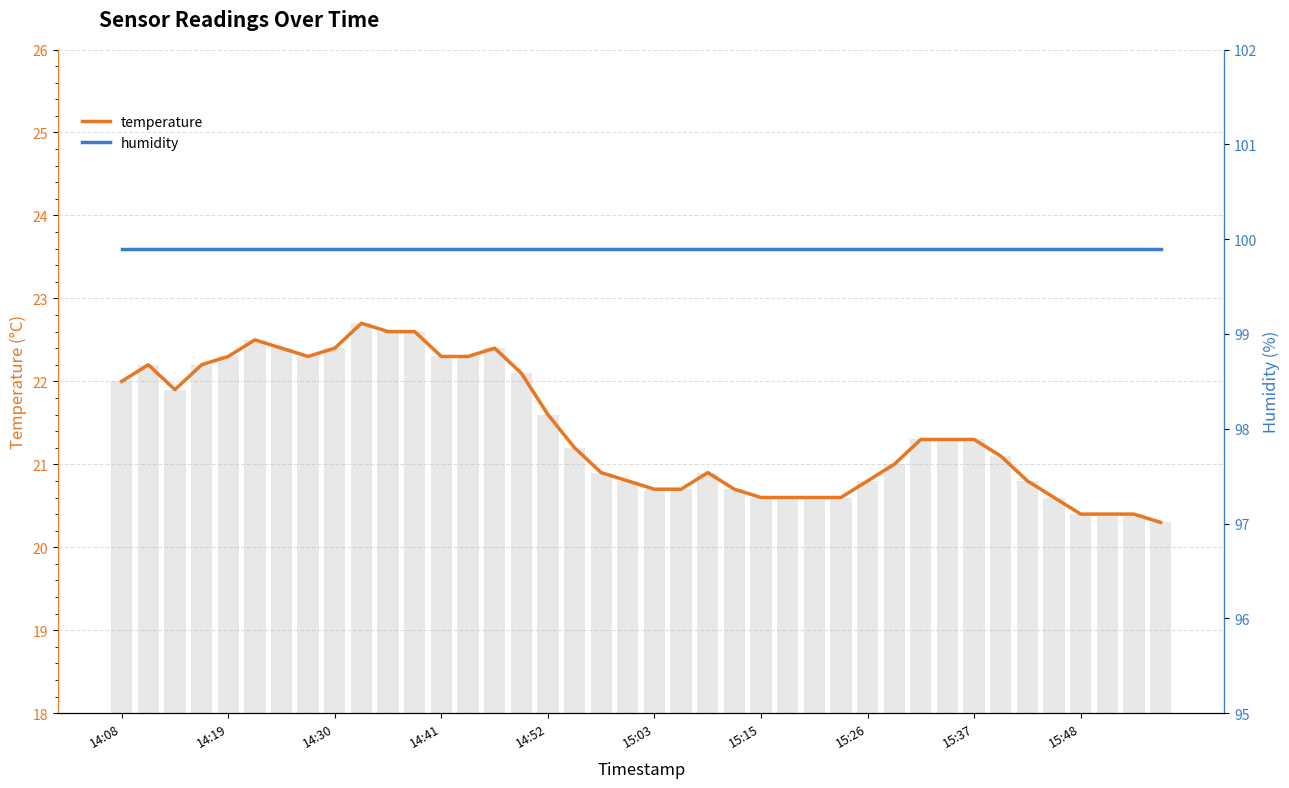

What is the average value of the humidity series?

99.9